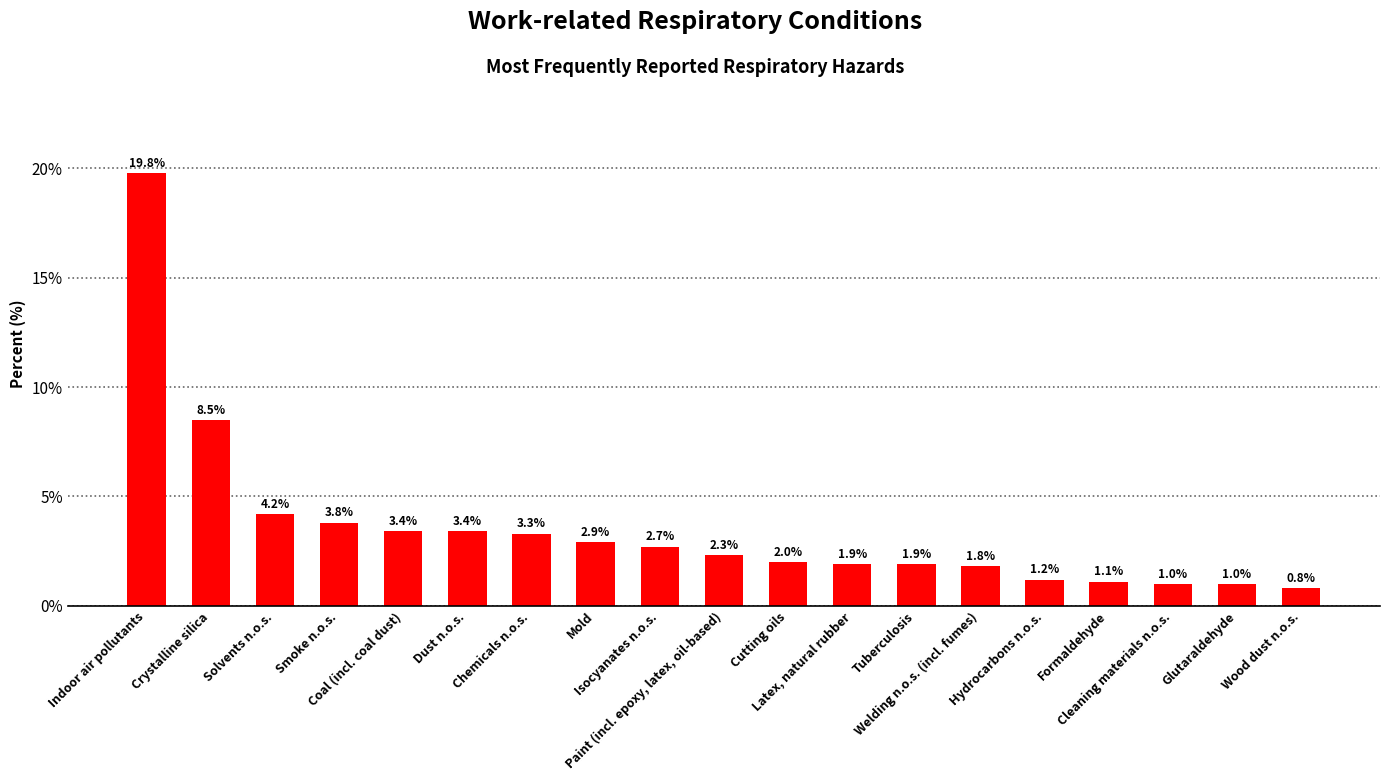

What is the value of the 1st bar from the left?

19.8